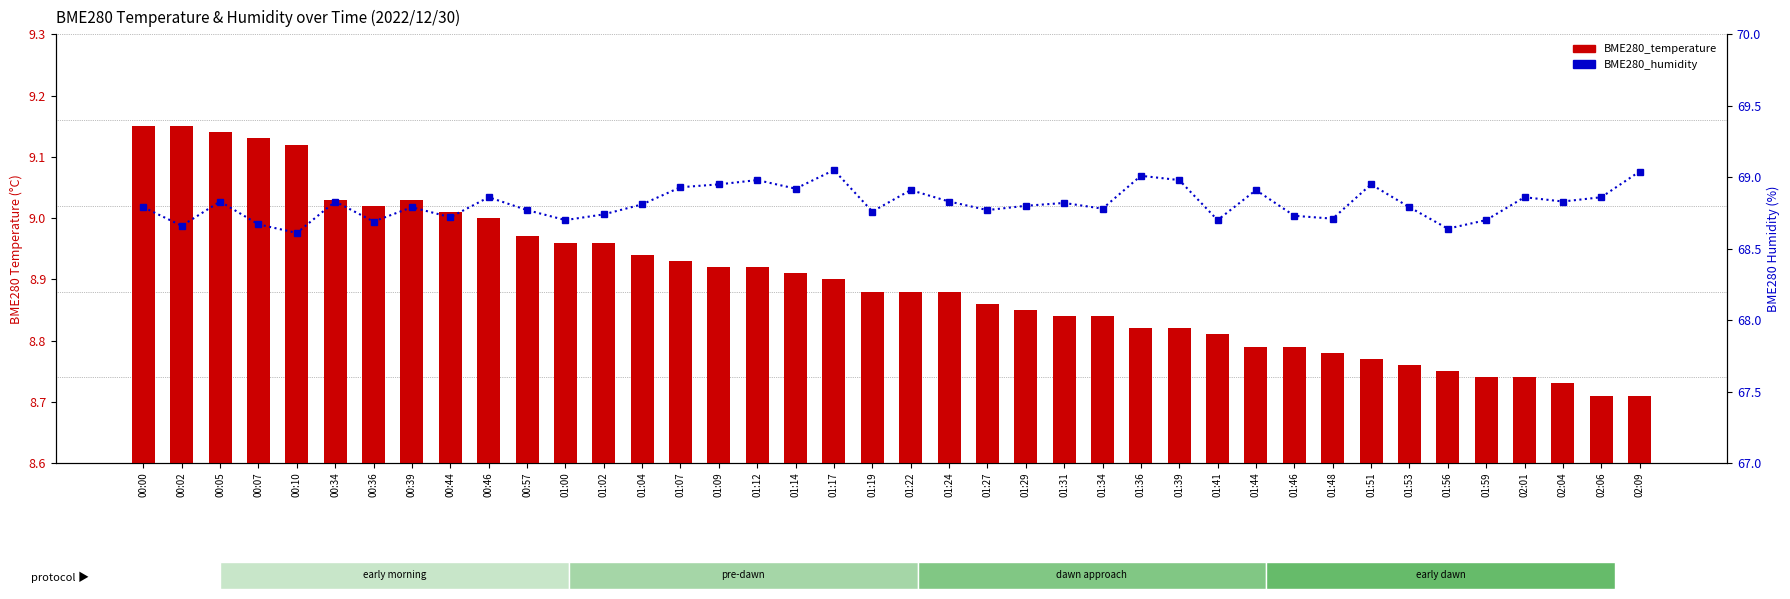

How many groups of bars are there?

40